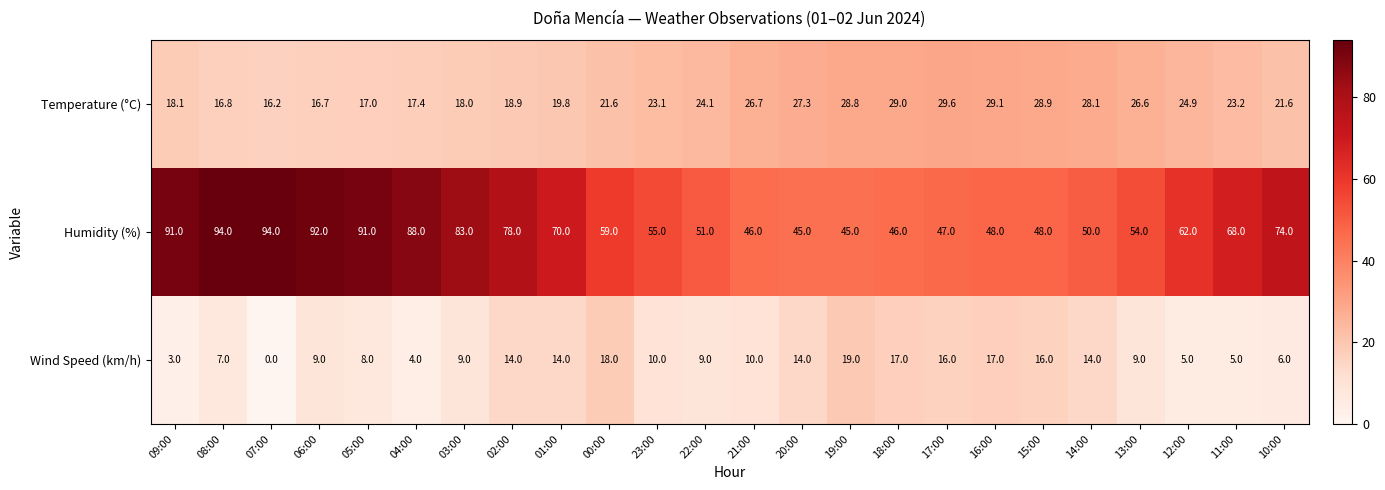

What is the maximum value shown in the chart?

94.0